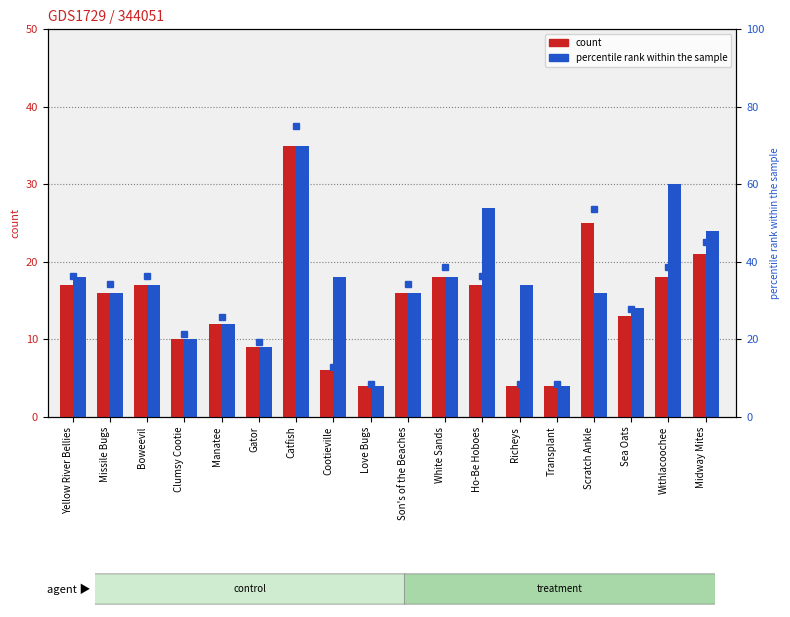

Which series has the widest spread of values?

Oct (col_30)